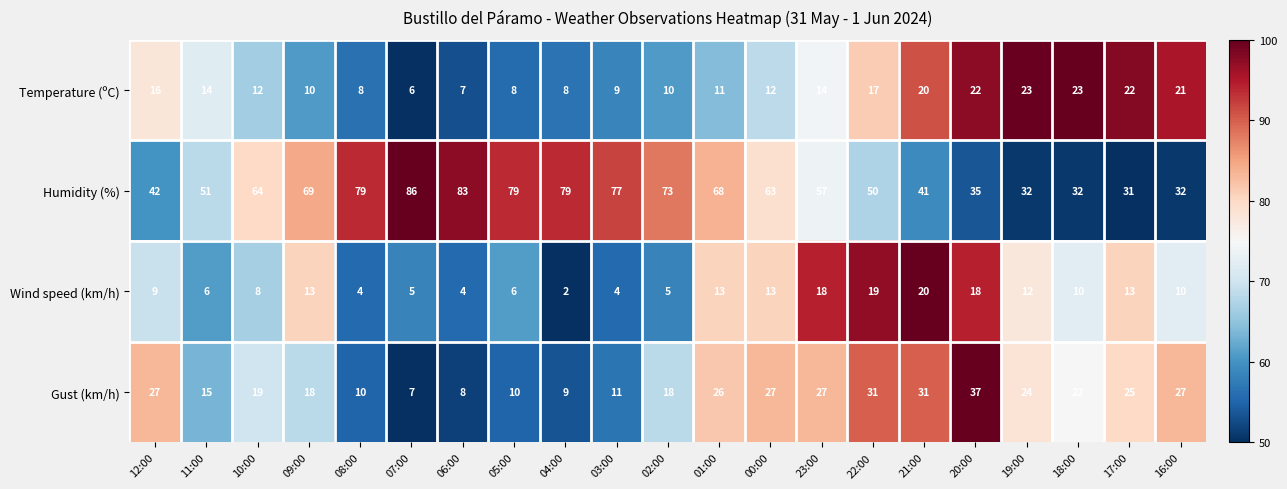

Between 08:00 and 19:00, which series saw the biggest shift?

Humidity (%)